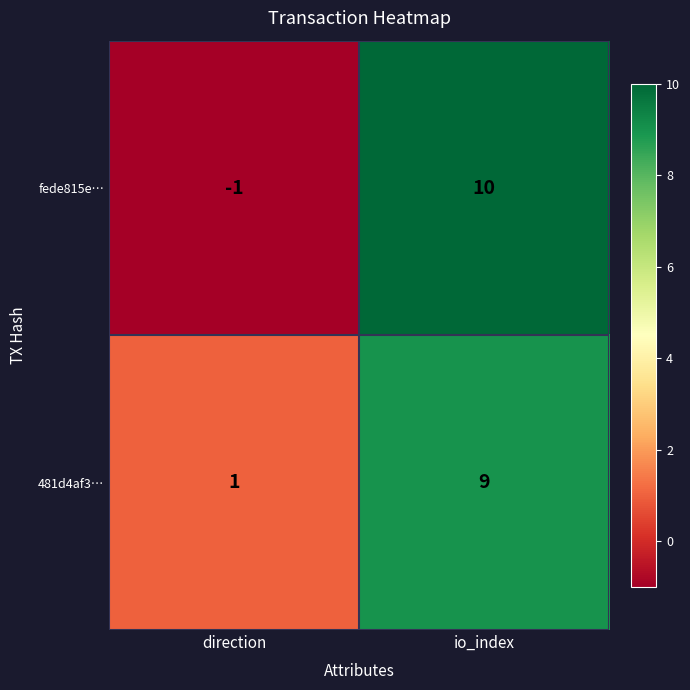

At which label does fede815e… reach its peak?

io_index